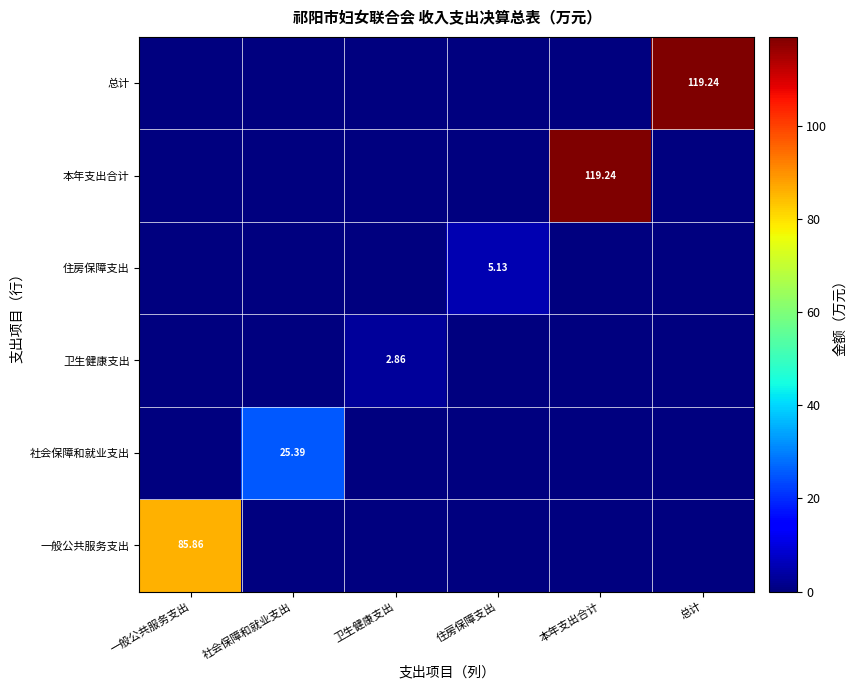

Count the number of data series in this chart.

6